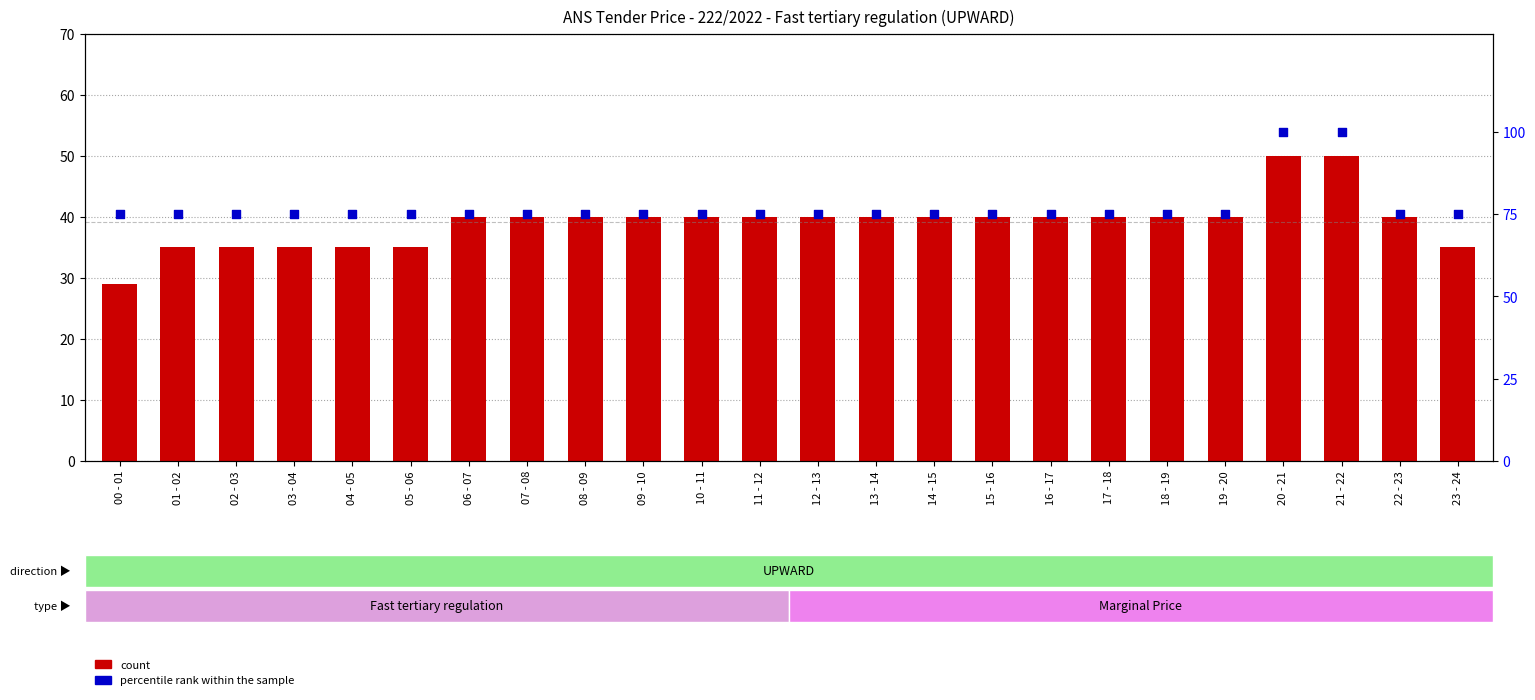

Which series reaches the minimum Y coordinate?

count